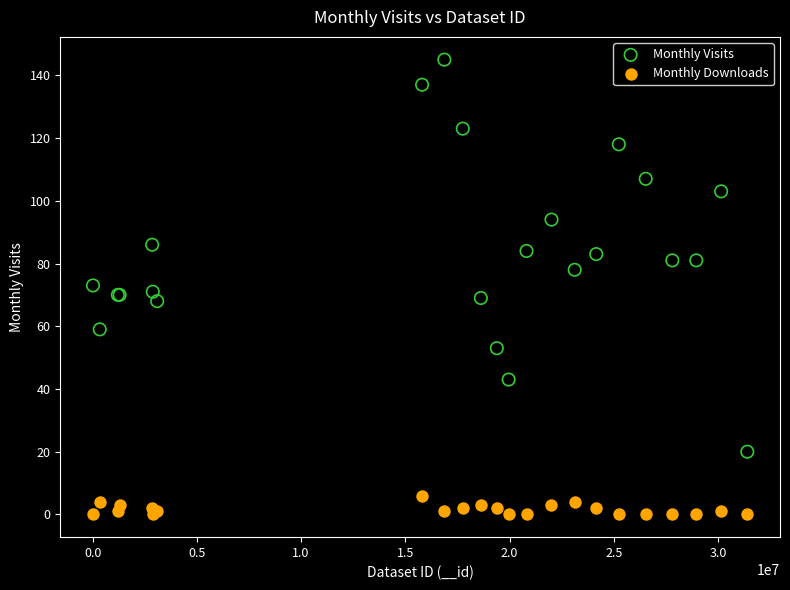

Which series reaches the maximum Y coordinate?

Monthly Visits